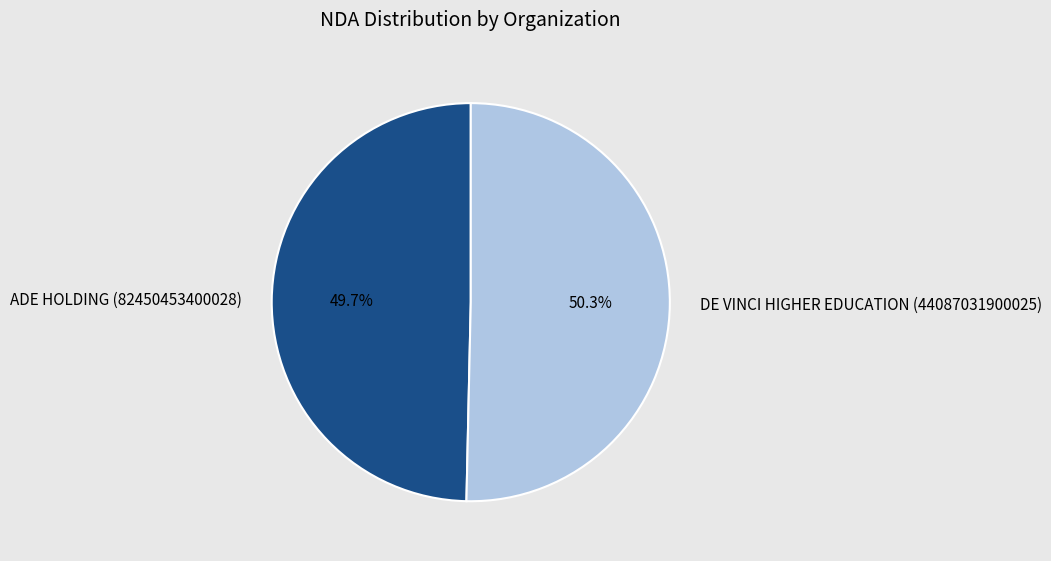

What is the largest slice in the pie chart?

DE VINCI HIGHER EDUCATION (44087031900025)